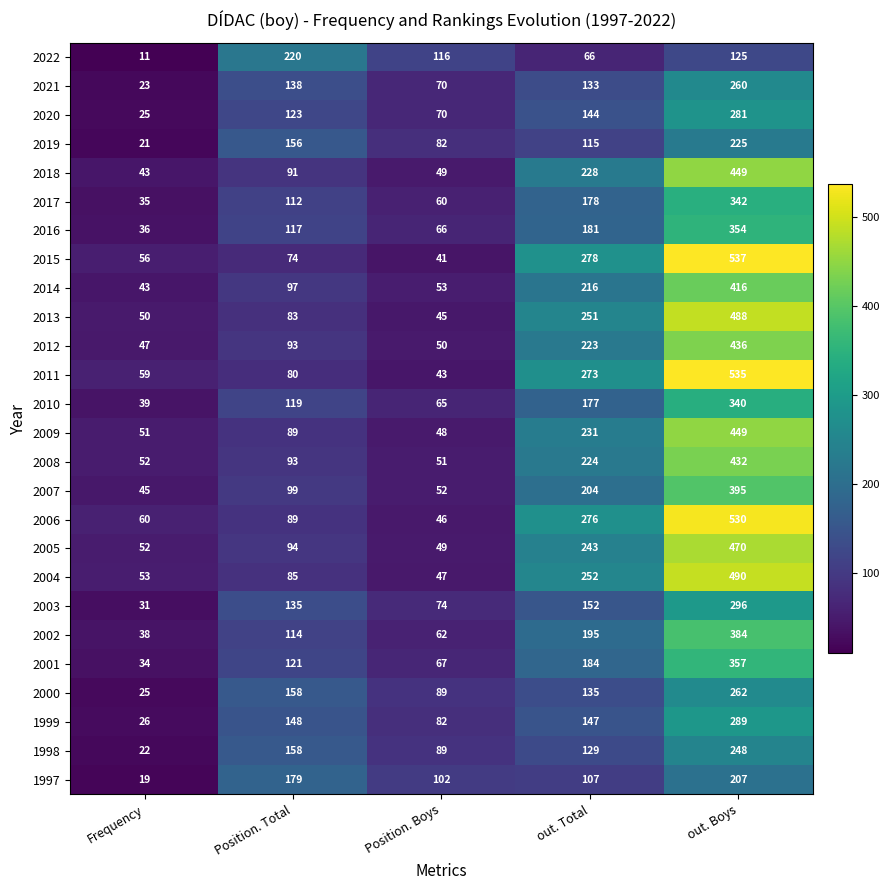

True or false: 1999 has a value of 289 at out. Boys.

True